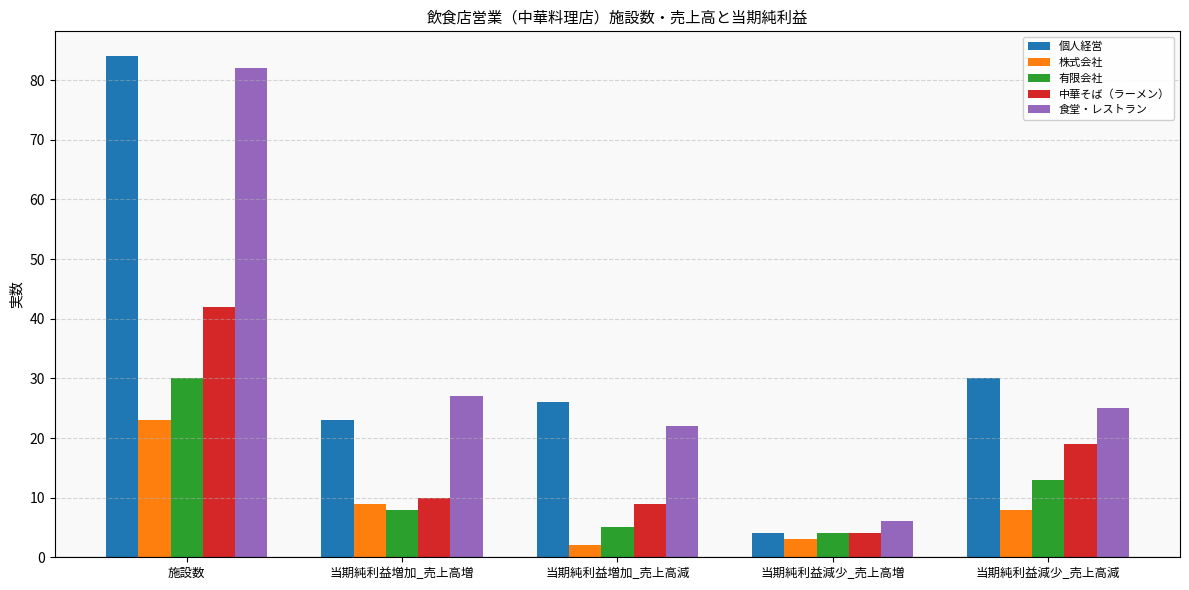

What position from the left is 当期純利益増加_売上高減?

3